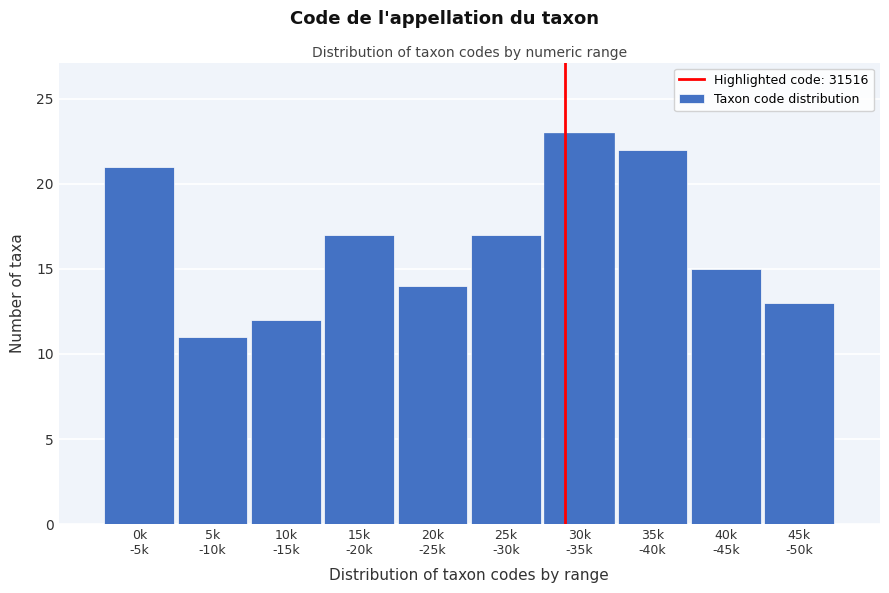

Reading left to right, list all the values displayed in this chart.

21	11	12	17	14	17	23	22	15	13